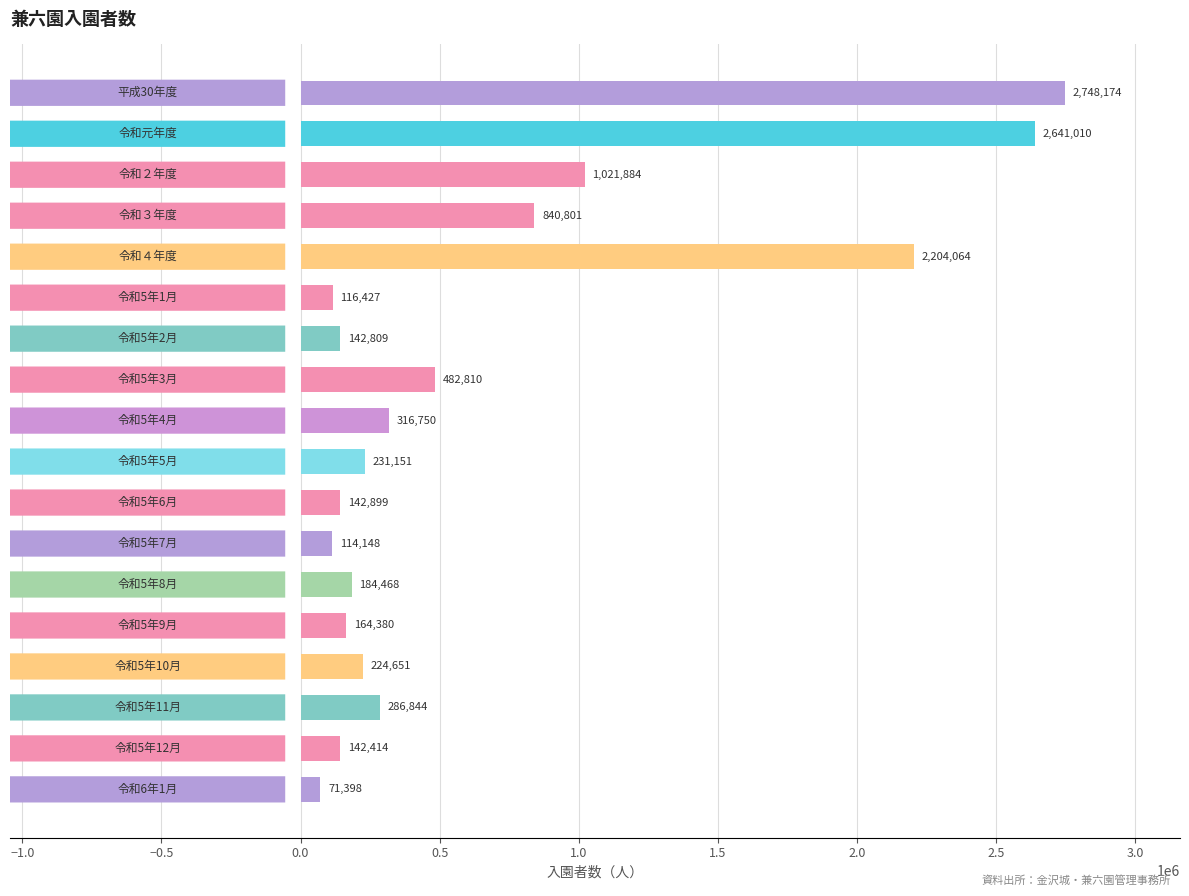

Reading top to bottom, list all the values displayed in this chart.

2748174	2641010	1021884	840801	2204064	116427	142809	482810	316750	231151	142899	114148	184468	164380	224651	286844	142414	71398